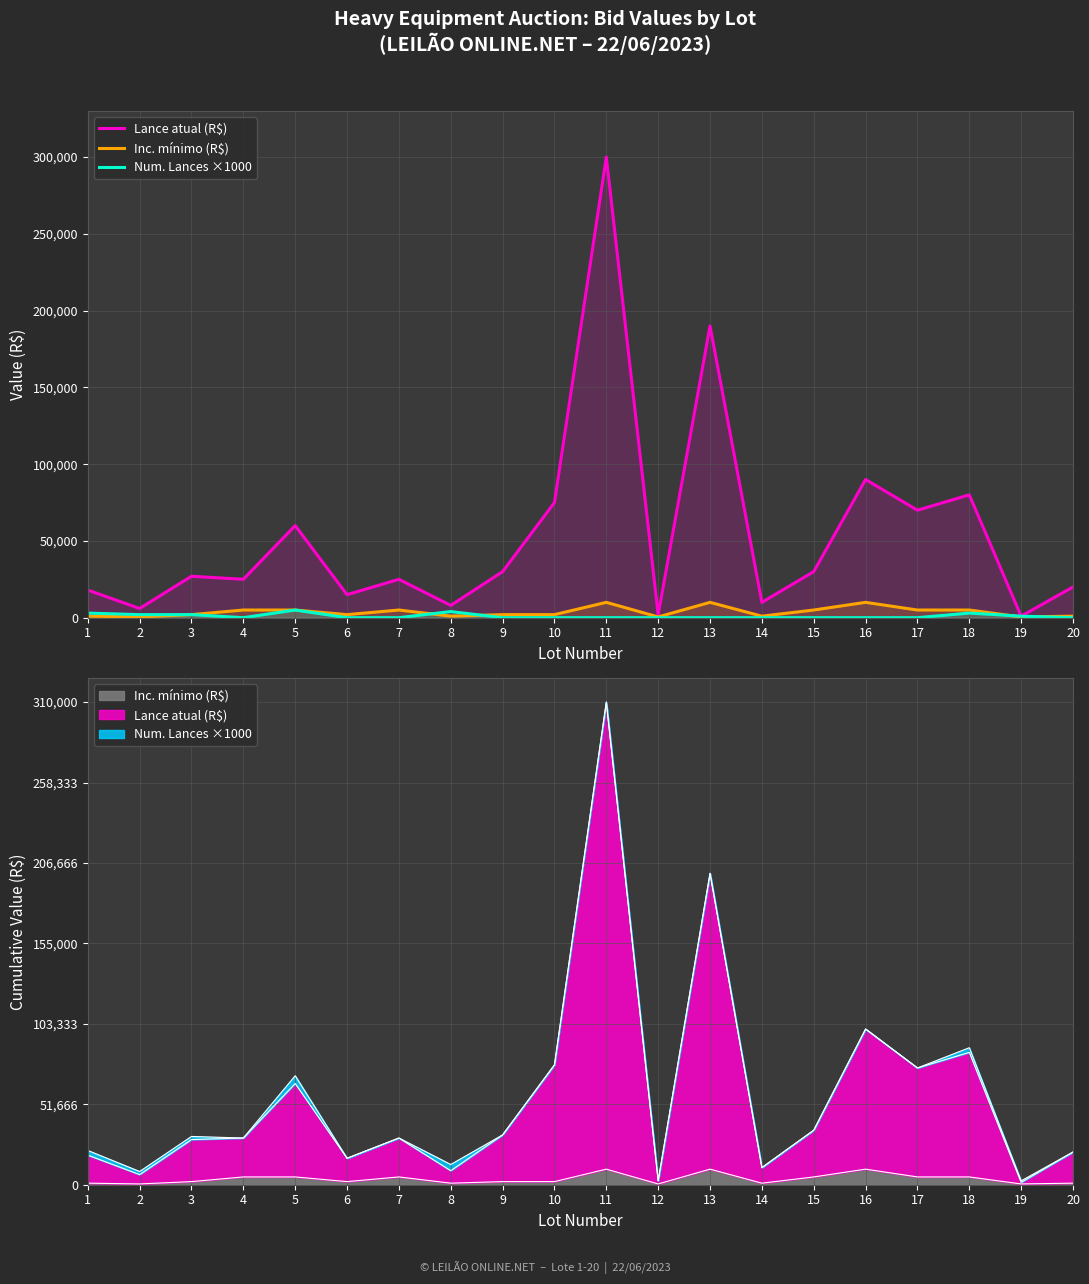

Rank the categories by Num. Lances ×1000 value from highest to lowest.

5, 8, 1, 18, 2, 3, 19, 4, 6, 7, 9, 10, 11, 12, 13, 14, 15, 16, 17, 20